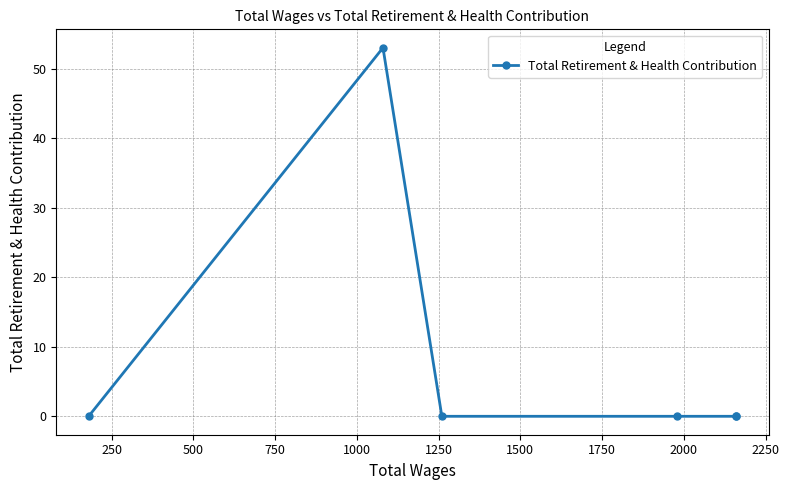

How many values are above zero?

1